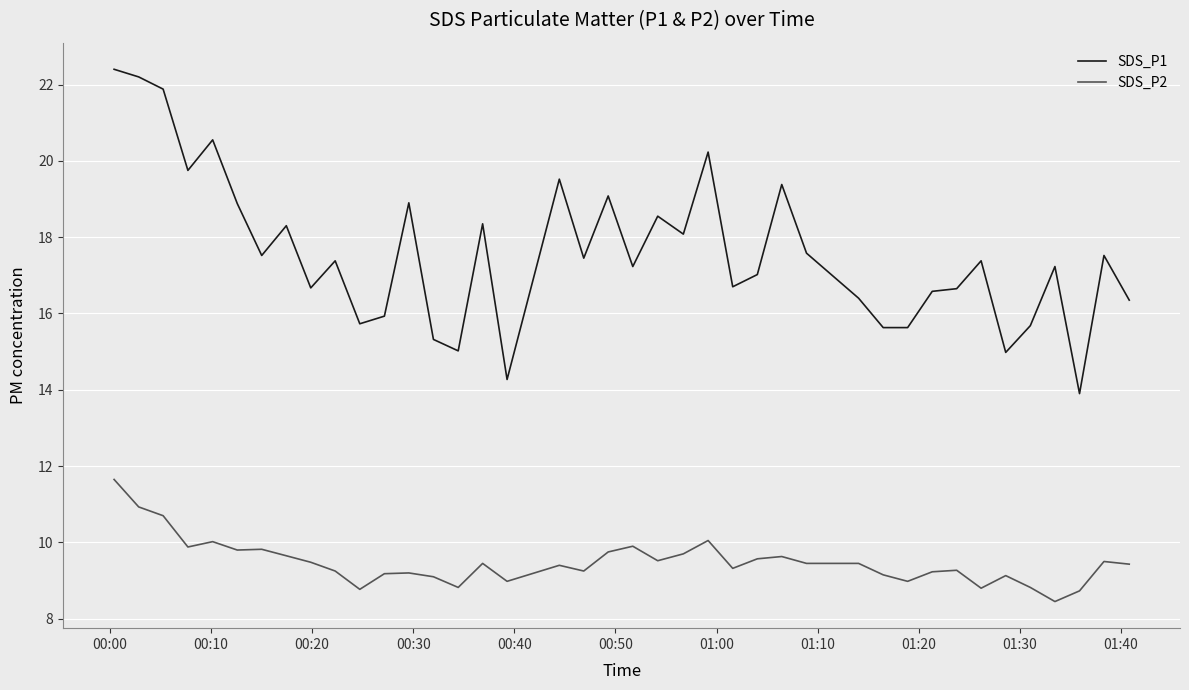

Rank the series by their average value, from highest to lowest.

SDS_P1, SDS_P2